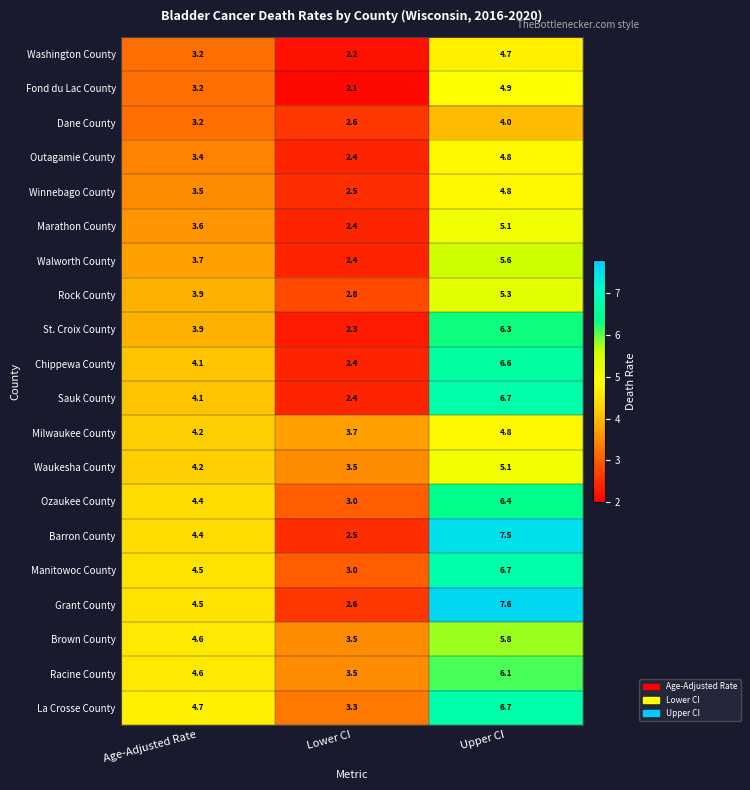

List the labels in order of Marathon County value, largest first.

Upper CI, Age-Adjusted Rate, Lower CI